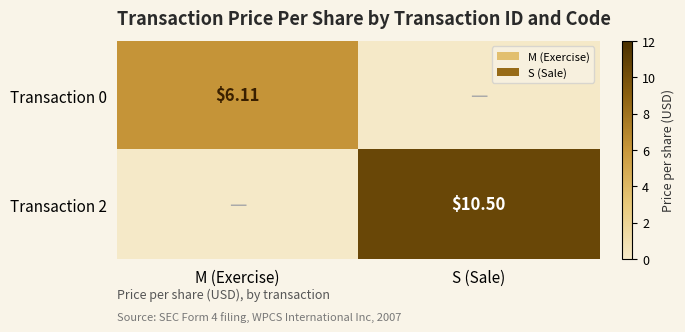

What is the difference between the highest and lowest values at M (Exercise)?

6.1